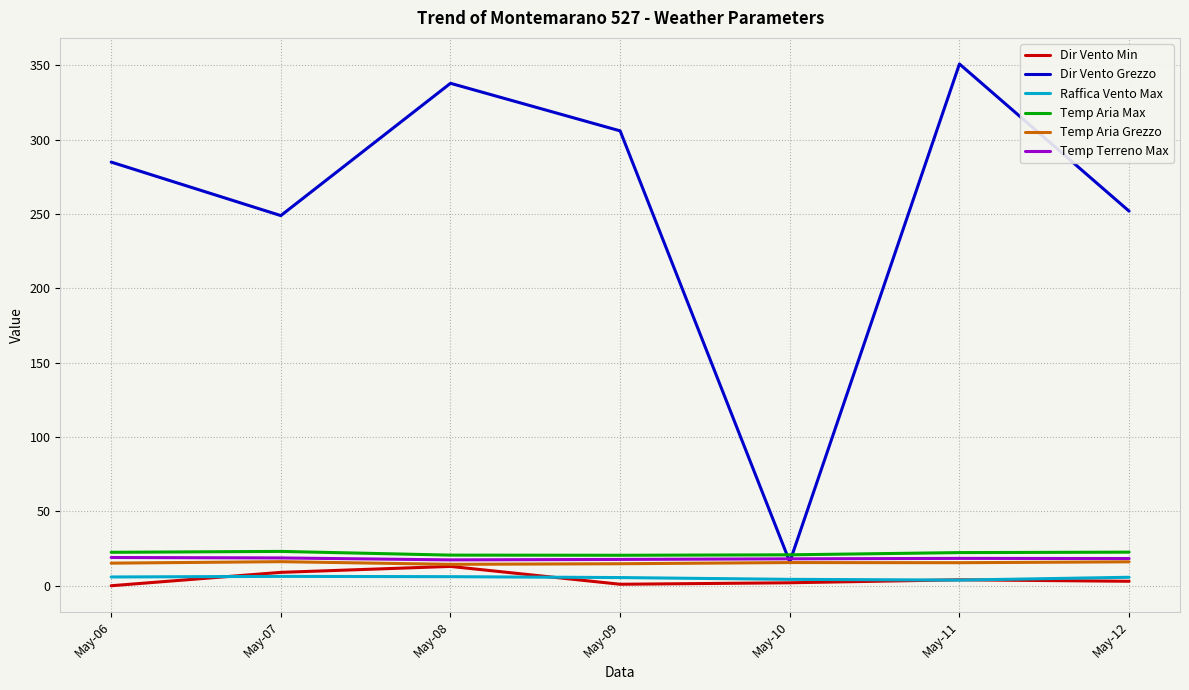

Which series has the largest total across all categories?

Dir Vento Grezzo